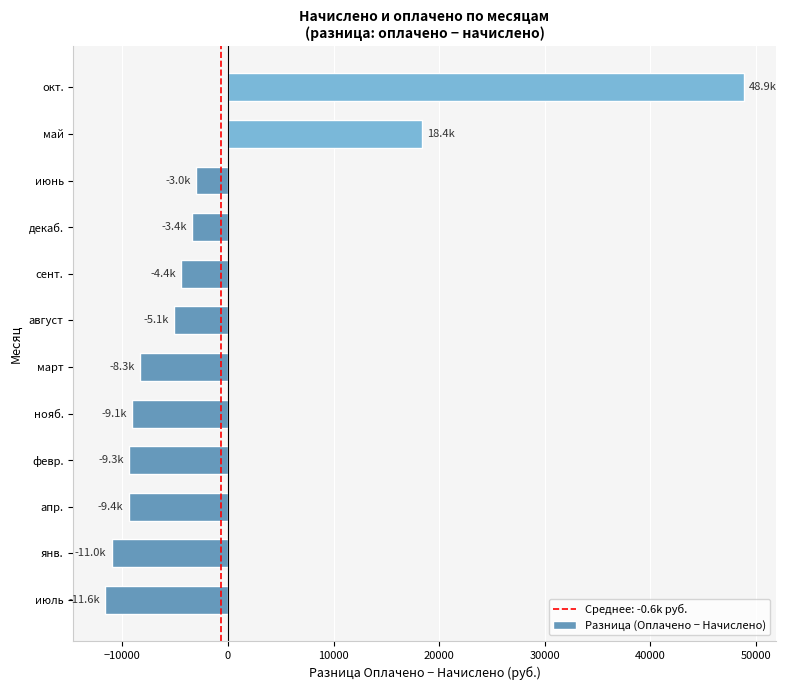

What is the change in value from апр. to май?

+27784.5